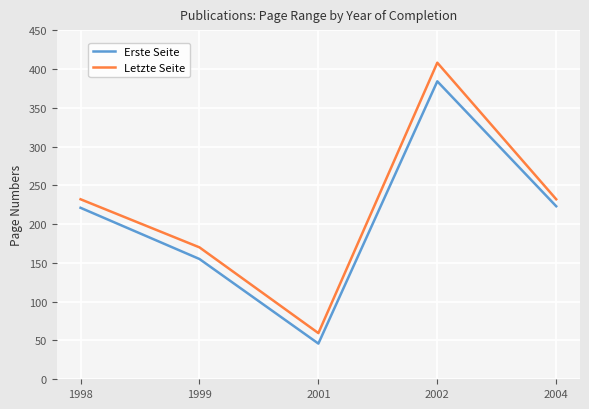

How many distinct data groups are displayed?

2